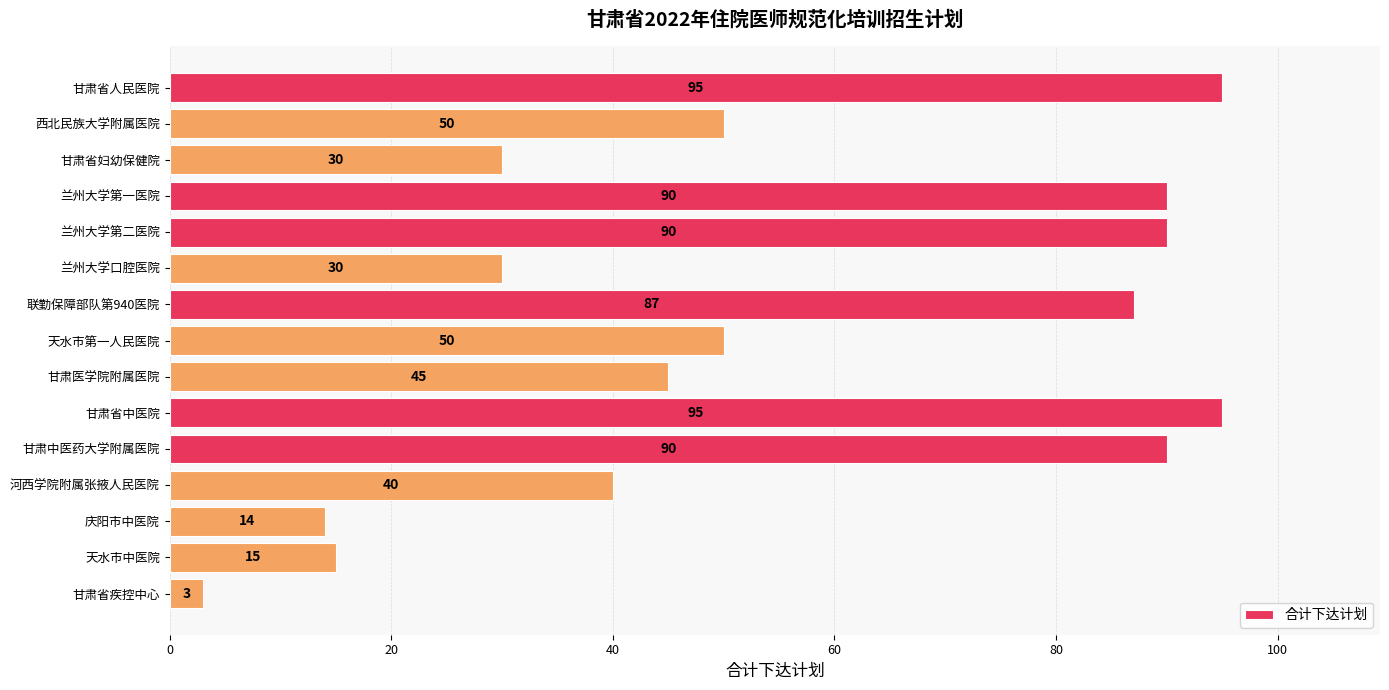

True or false: the data shows 14 at 甘肃医学院附属医院.

False